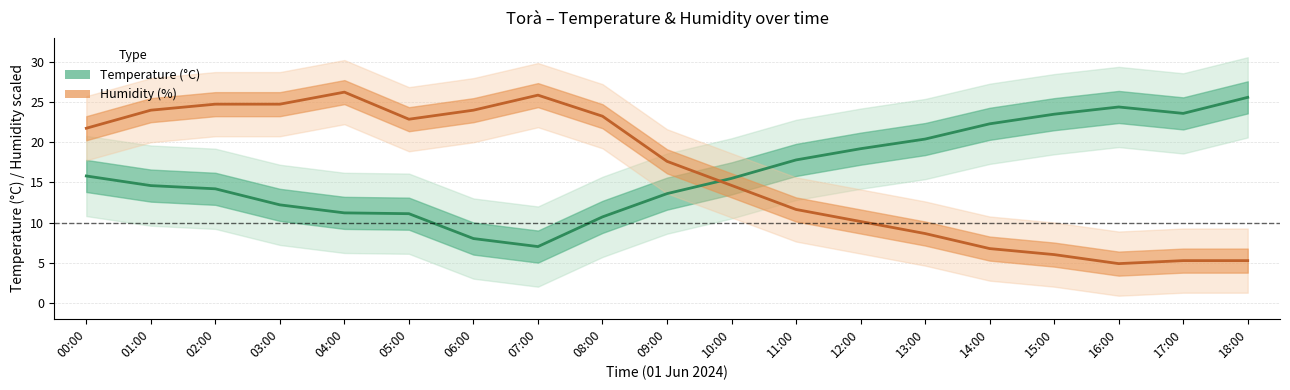

Rank the categories by Temperature (C) value from highest to lowest.

18:00, 16:00, 17:00, 15:00, 14:00, 13:00, 12:00, 11:00, 00:00, 10:00, 01:00, 02:00, 09:00, 03:00, 04:00, 05:00, 08:00, 06:00, 07:00